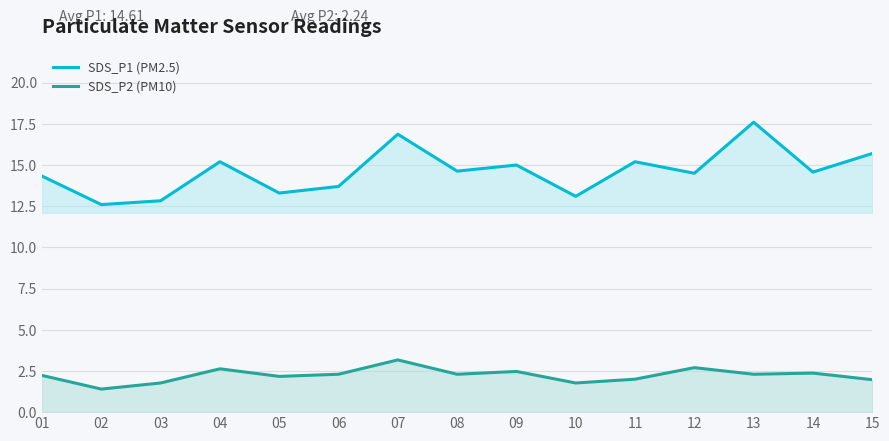

Which series has the largest total across all categories?

SDS_P1 (PM2.5)